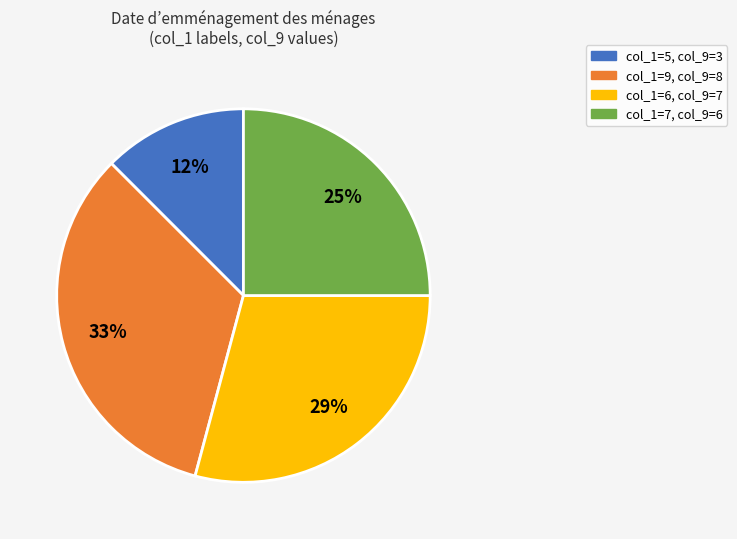

To the nearest percent, what percentage of the pie is col_1=7, col_9=6?

25%